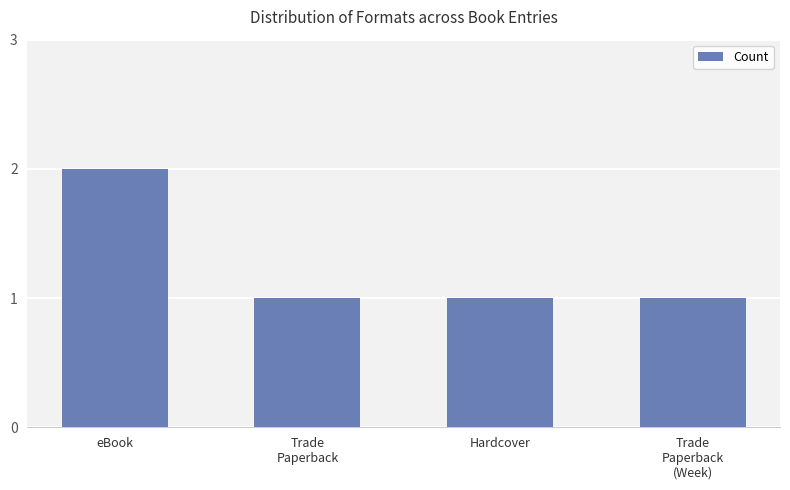

Between Trade
Paperback and eBook, which is larger?

eBook